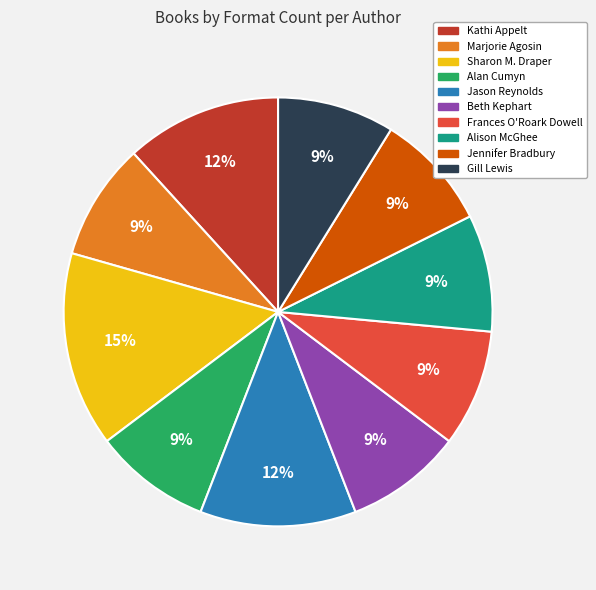

To the nearest percent, what is the difference between the Beth Kephart and Sharon M. Draper slice percentages?

6%